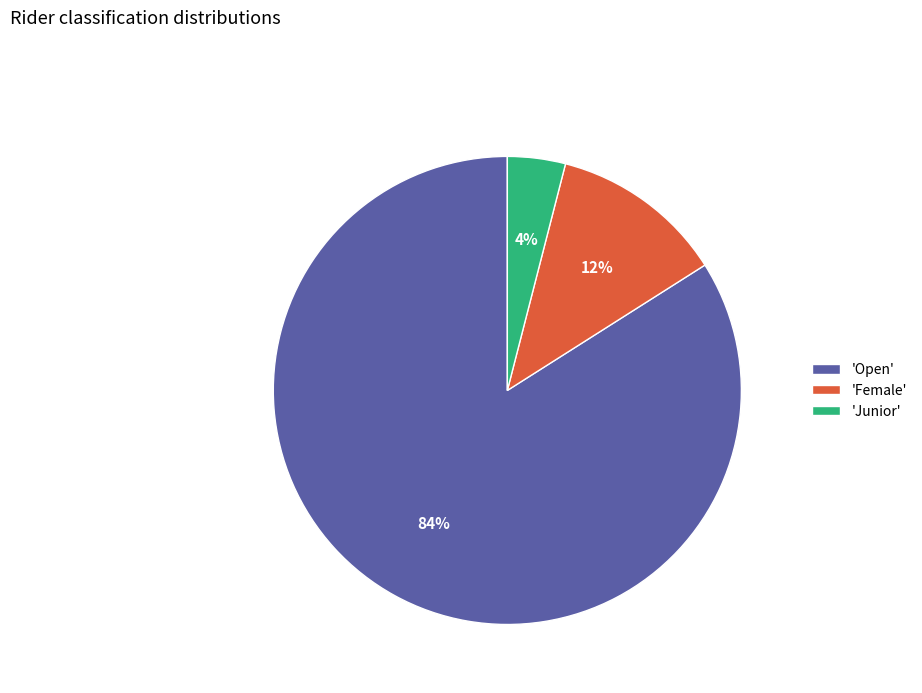

Which category has the biggest portion of the pie?

'Open'